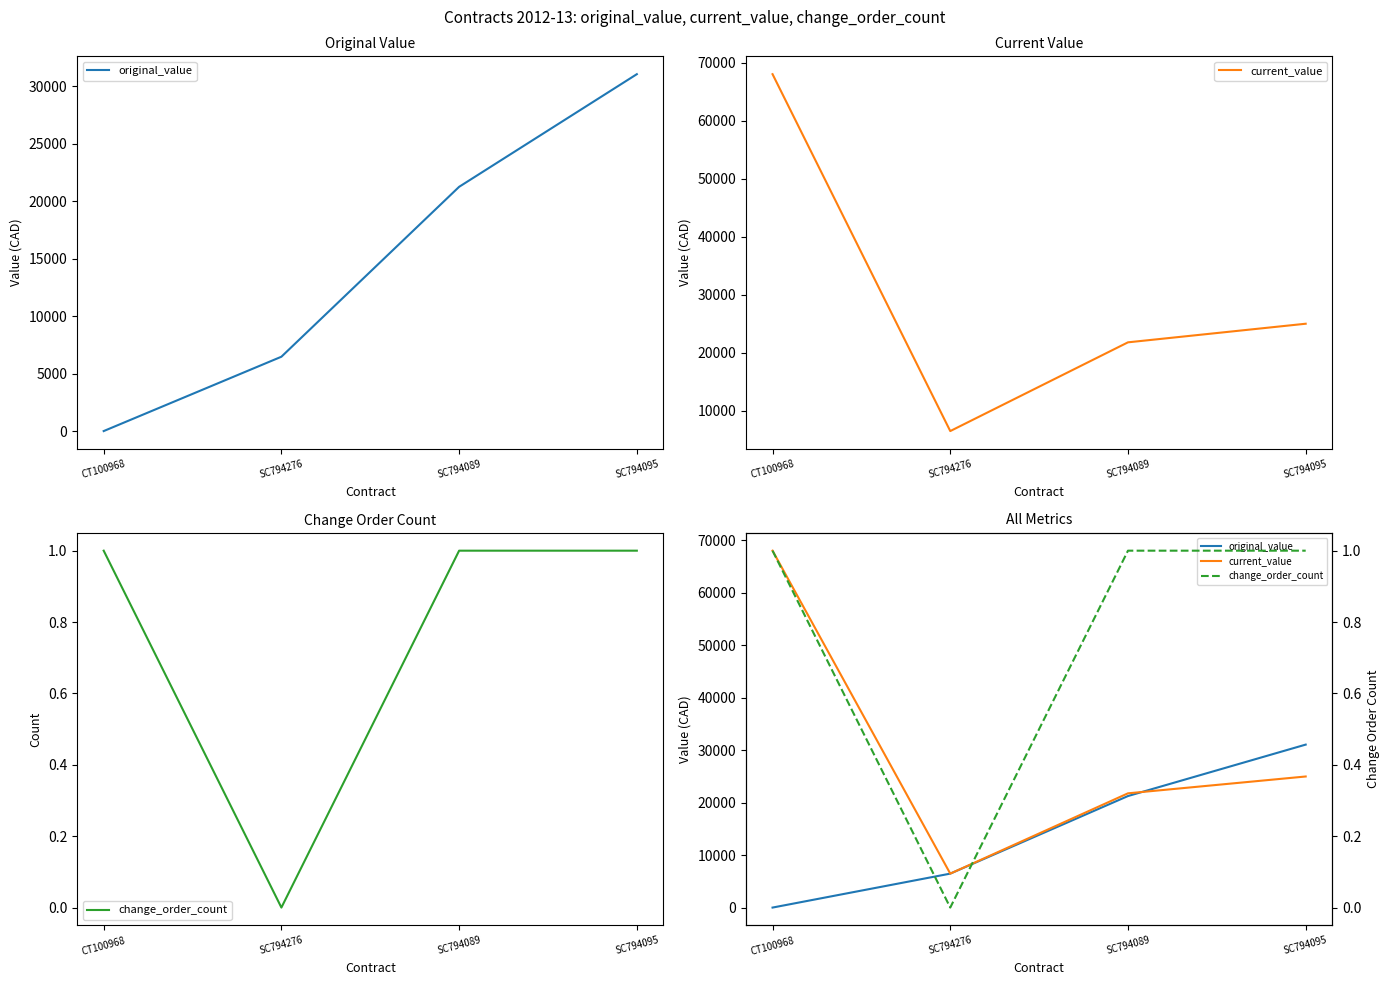

Between which two adjacent categories do current_value and original_value first intersect?

SC794089 and SC794095